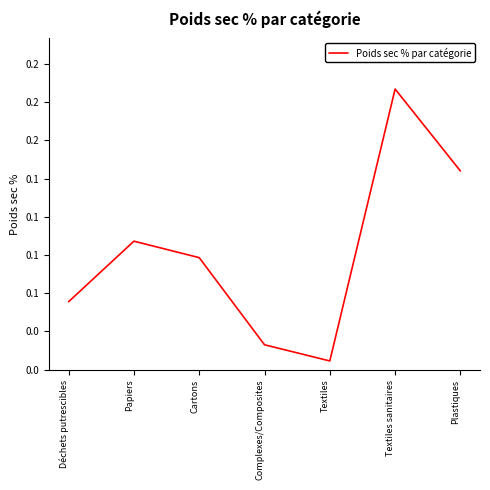

What is the sum of all values?

0.6